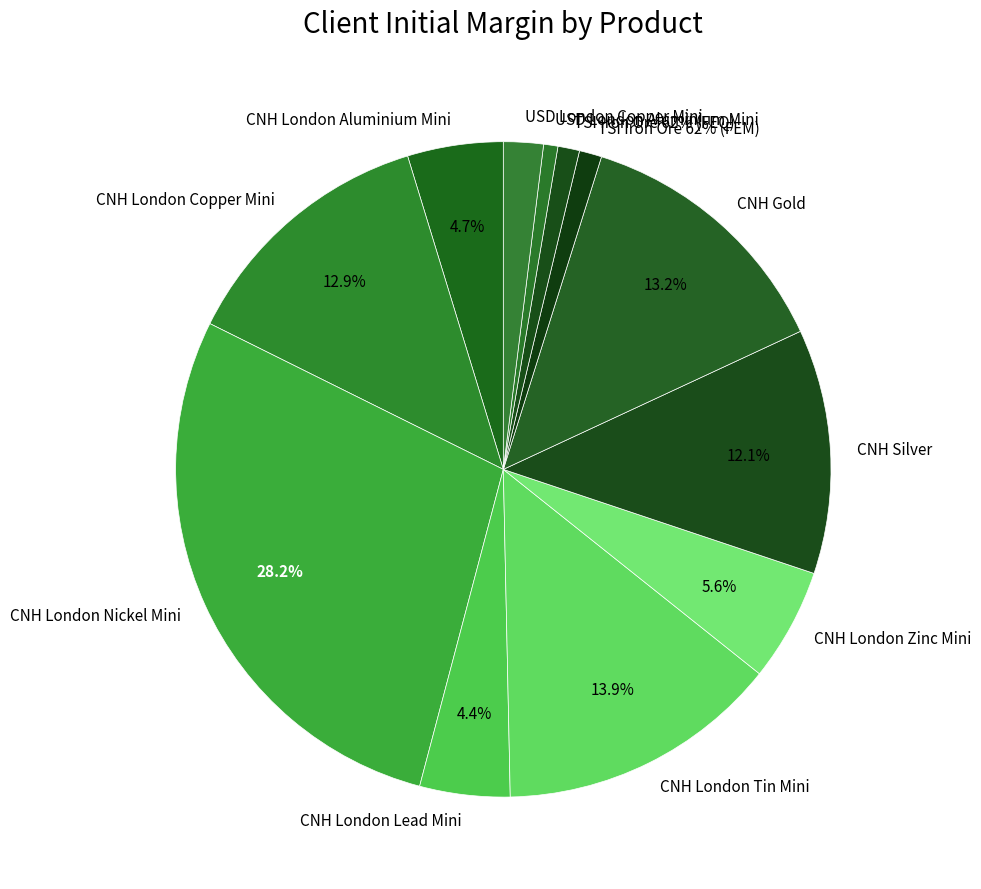

Between TSI Iron Ore 62% (FEM) and CNH London Aluminium Mini, which is larger?

CNH London Aluminium Mini